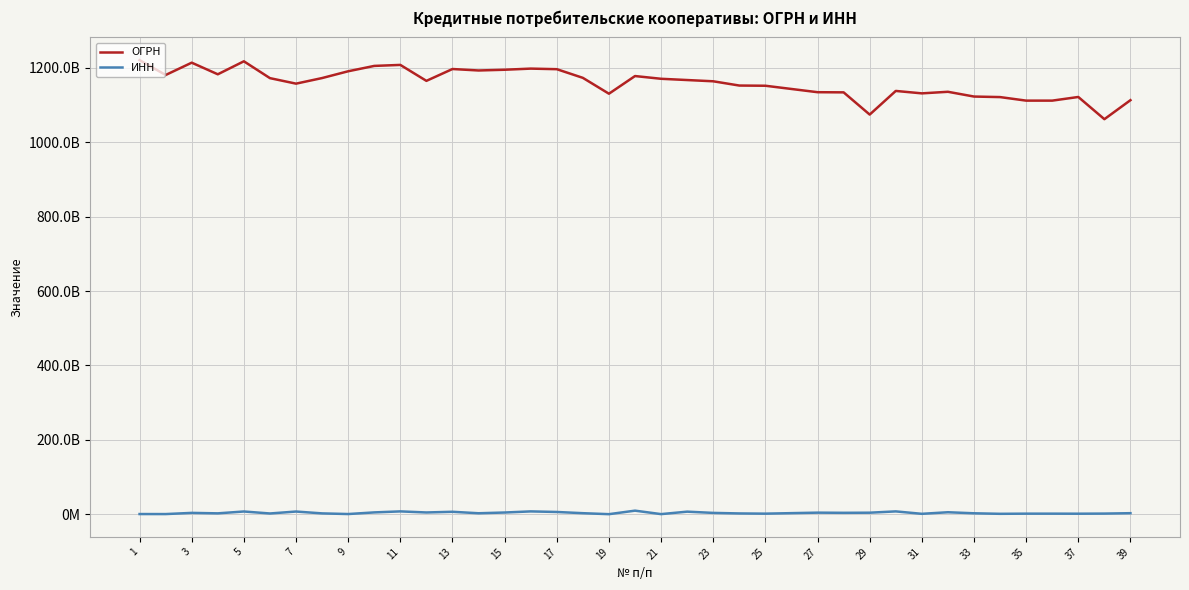

What are all the series names shown in the legend?

ОГРН, ИНН